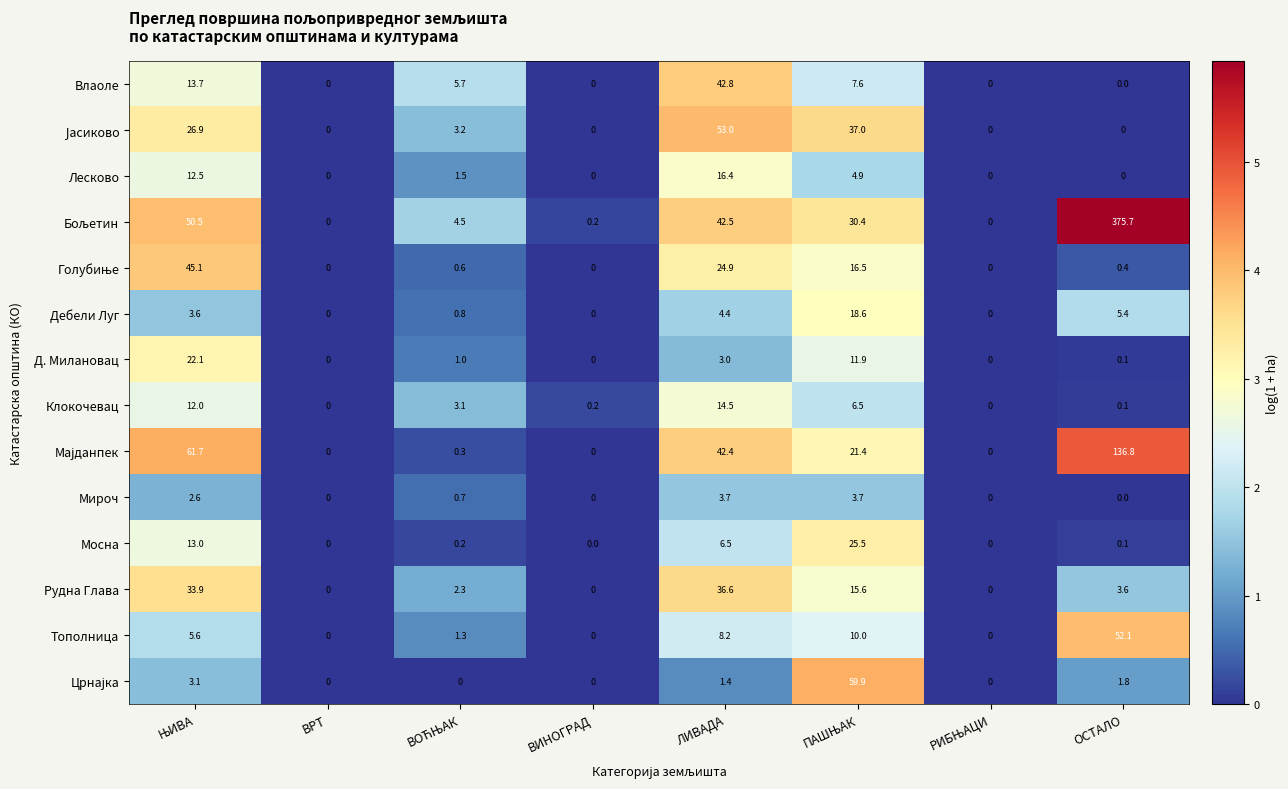

What is the difference between the second highest and minimum values in the Тополница series?

10.0